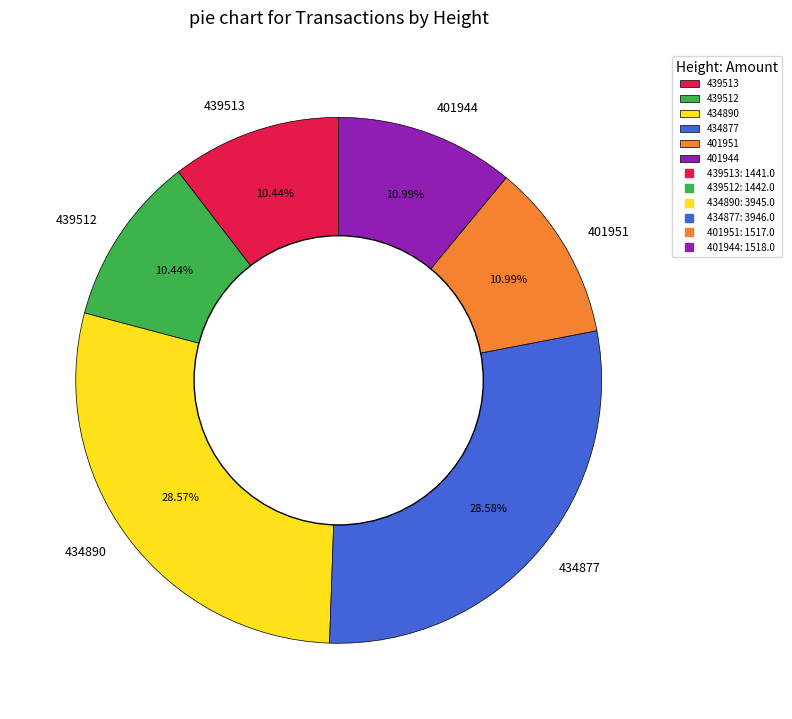

To the nearest percent, what percentage of the pie is 439512?

10%